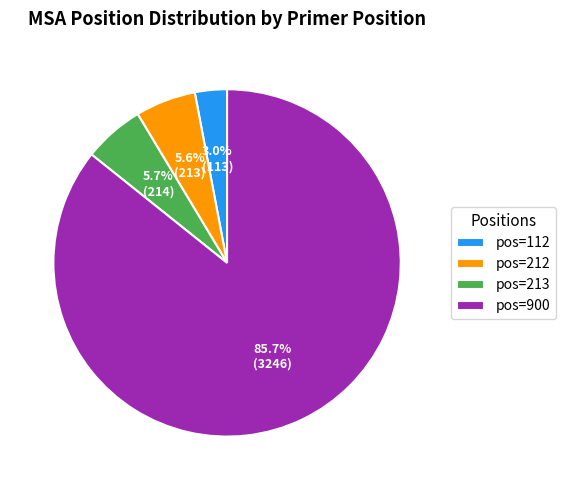

Between pos=112 and pos=900, which is larger?

pos=900